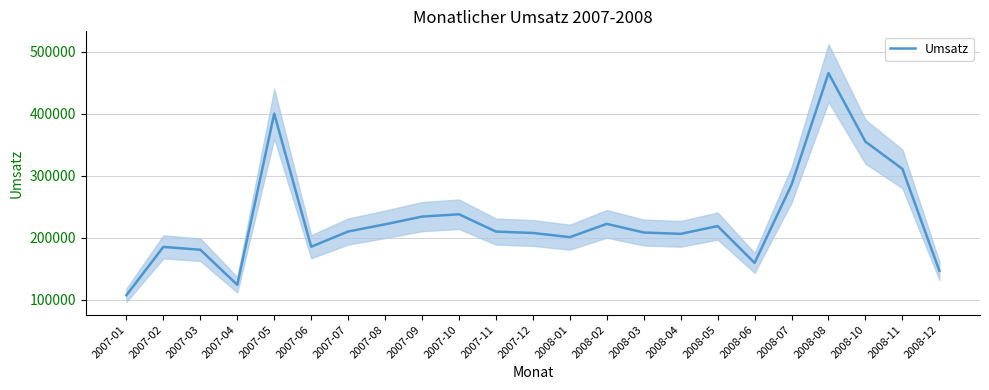

Rank the categories by value from lowest to highest.

2007-01, 2007-04, 2008-12, 2008-06, 2007-03, 2007-02, 2007-06, 2008-01, 2008-04, 2007-12, 2008-03, 2007-11, 2007-07, 2008-05, 2007-08, 2008-02, 2007-09, 2007-10, 2008-07, 2008-11, 2008-10, 2007-05, 2008-08